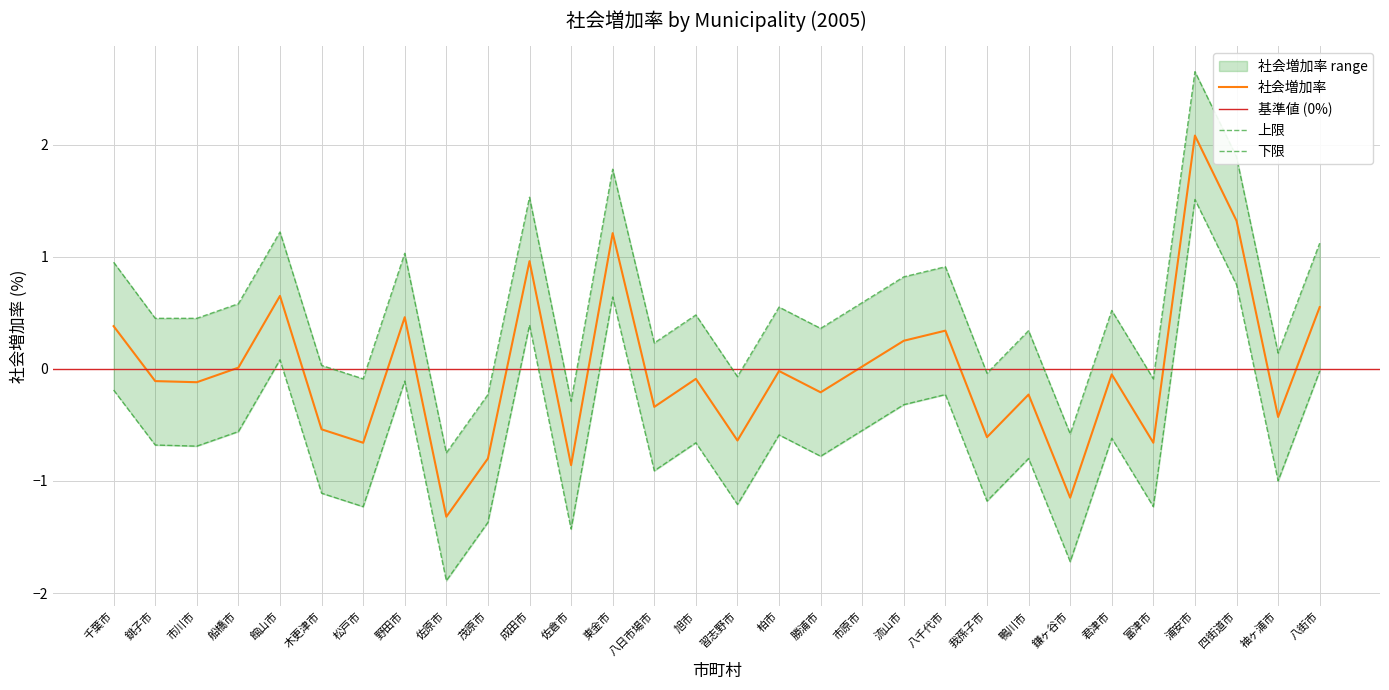

What is the sum of all 社会増加率 values?

-0.6